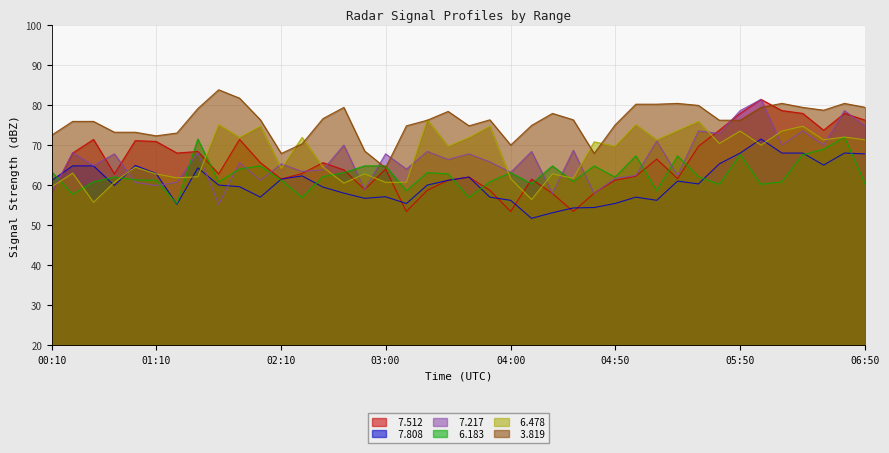

What is the lowest value of the   7.512 series?

53.4